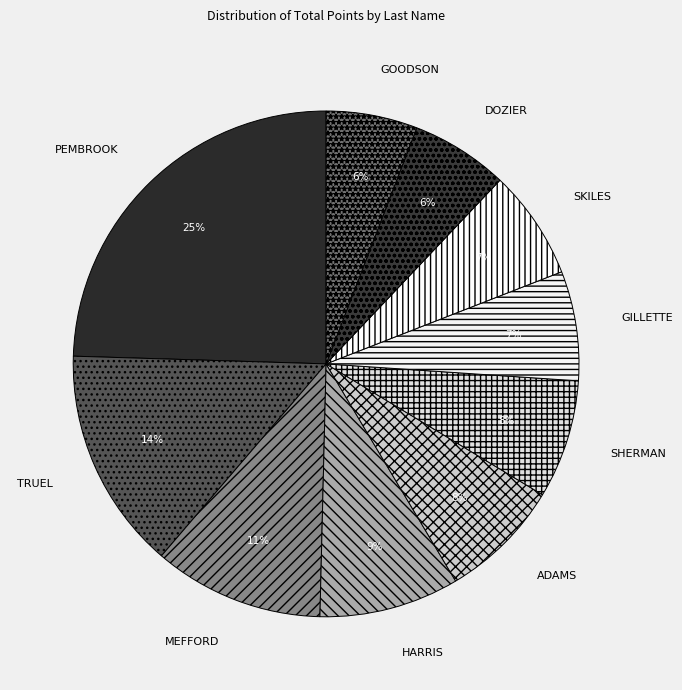

What percentage is the DOZIER slice, to the nearest percent?

6%